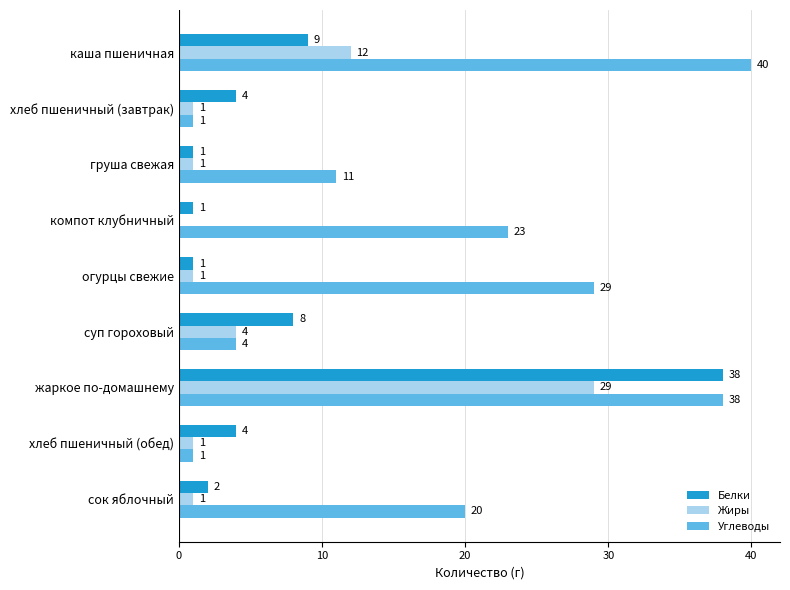

Count the number of data series in this chart.

3